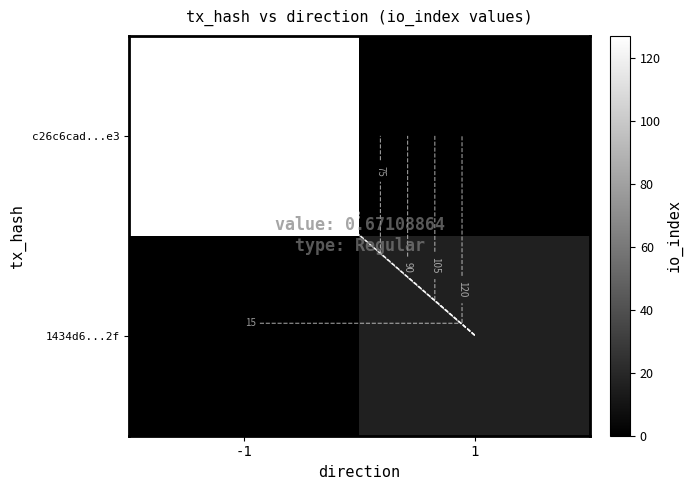

Rank the series at 1 from lowest to highest value.

c26c6cad...e3, 1434d6...2f